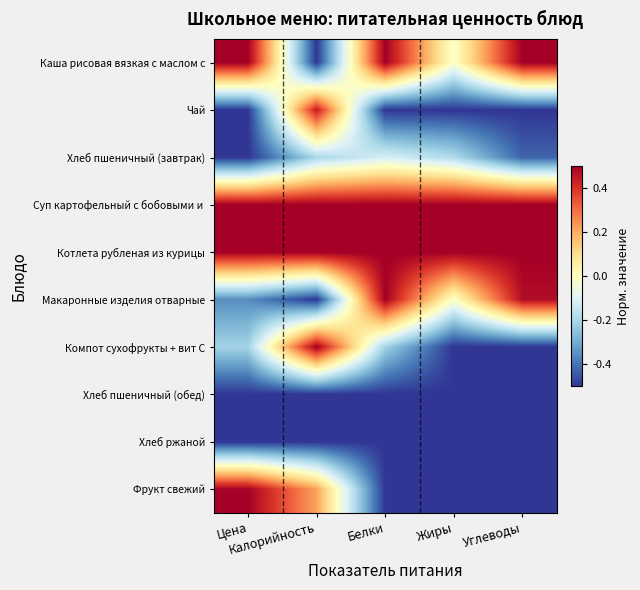

What is the spread (max minus min) of values at Цена?

1.0